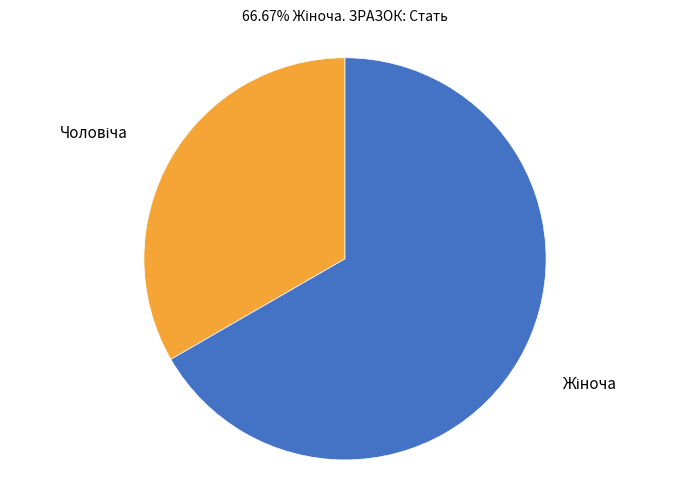

Count the number of slices in the pie.

2